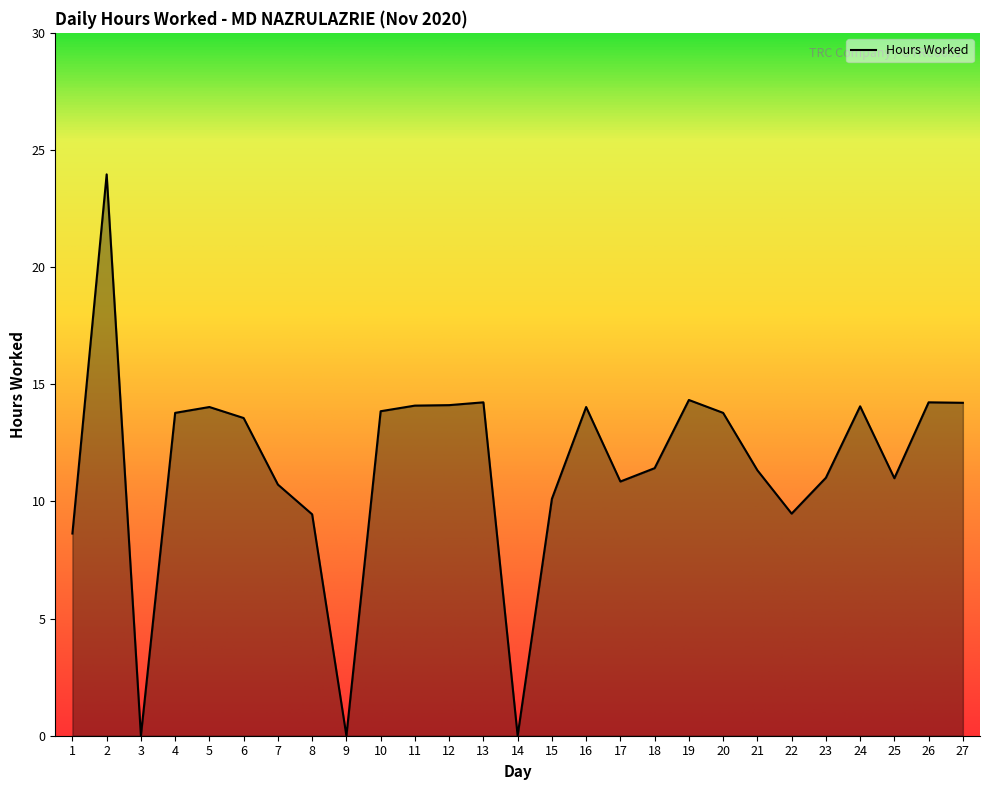

Where is the first local maximum?

2